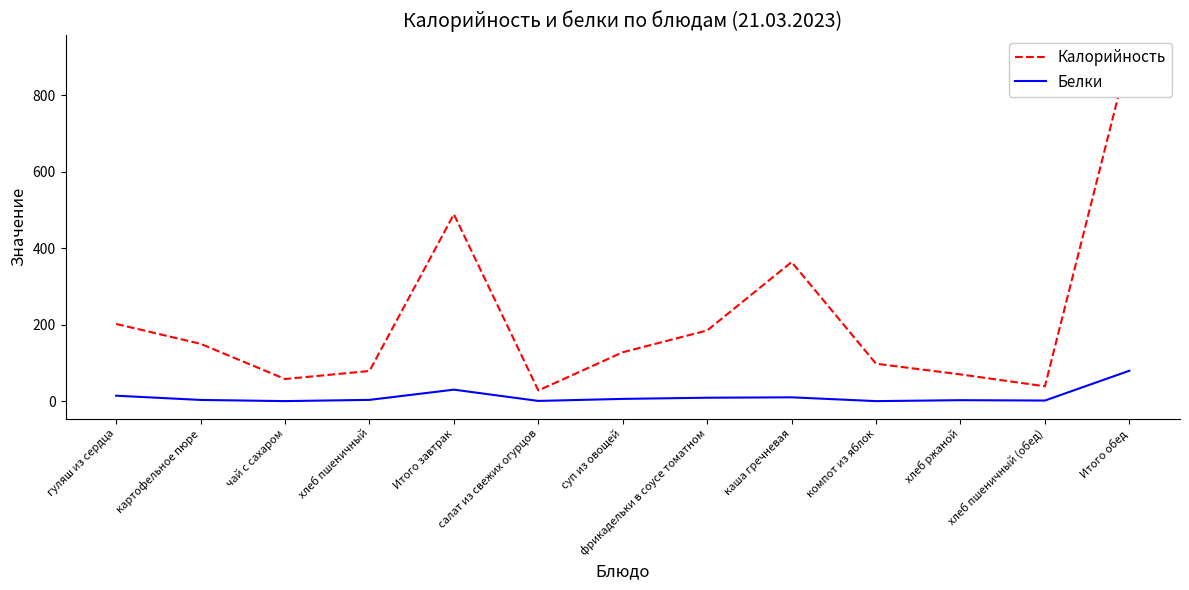

Where is Калорийность nearest to the value 470?

Итого завтрак